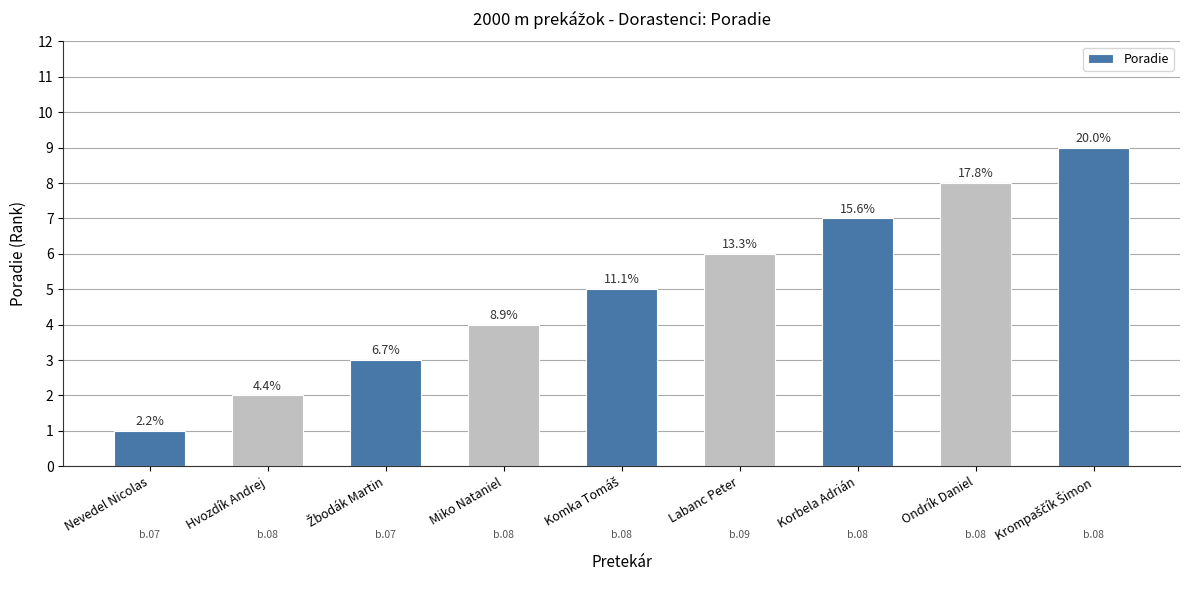

How many bars are there in total?

9